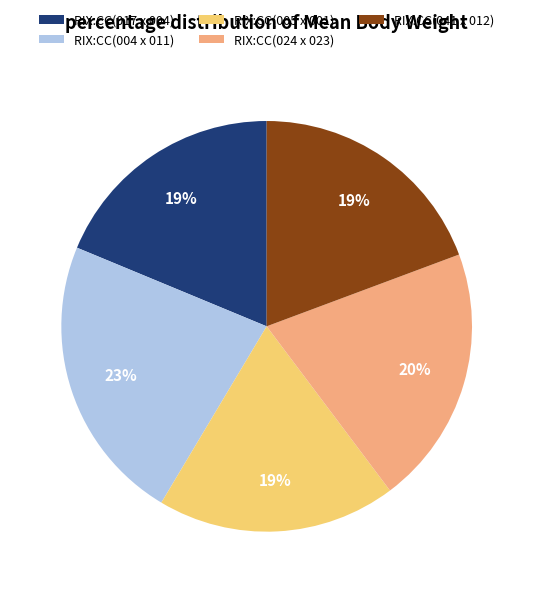

Count the number of slices in the pie.

5